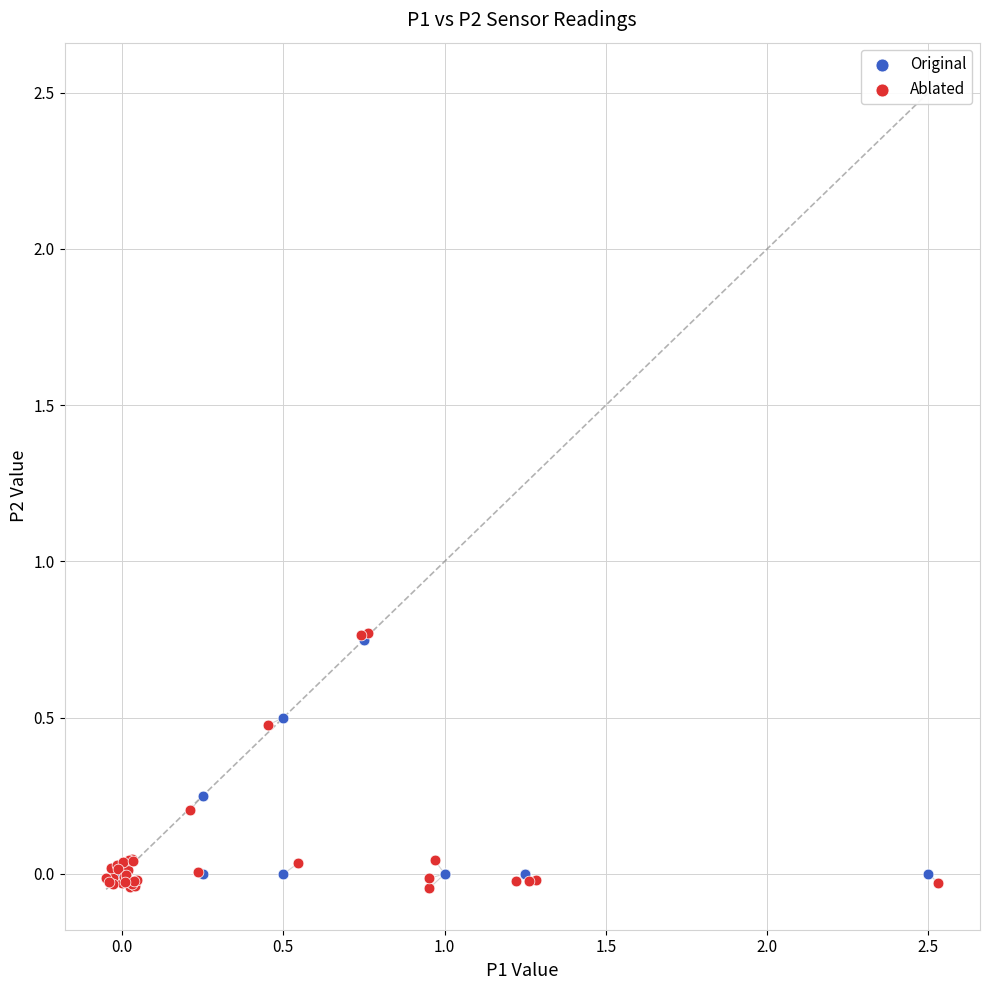

Which series has the widest spread of Y values?

Ablated